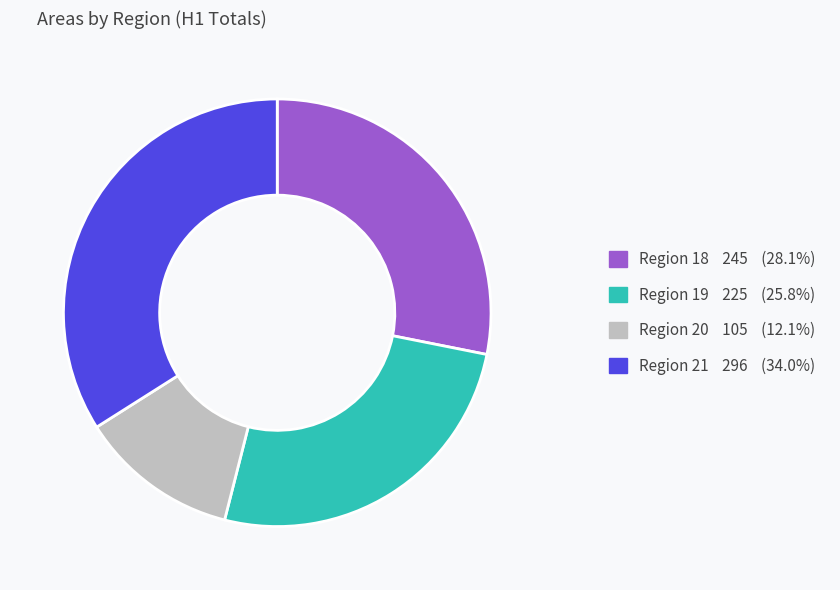

Is there a majority slice in this chart?

No